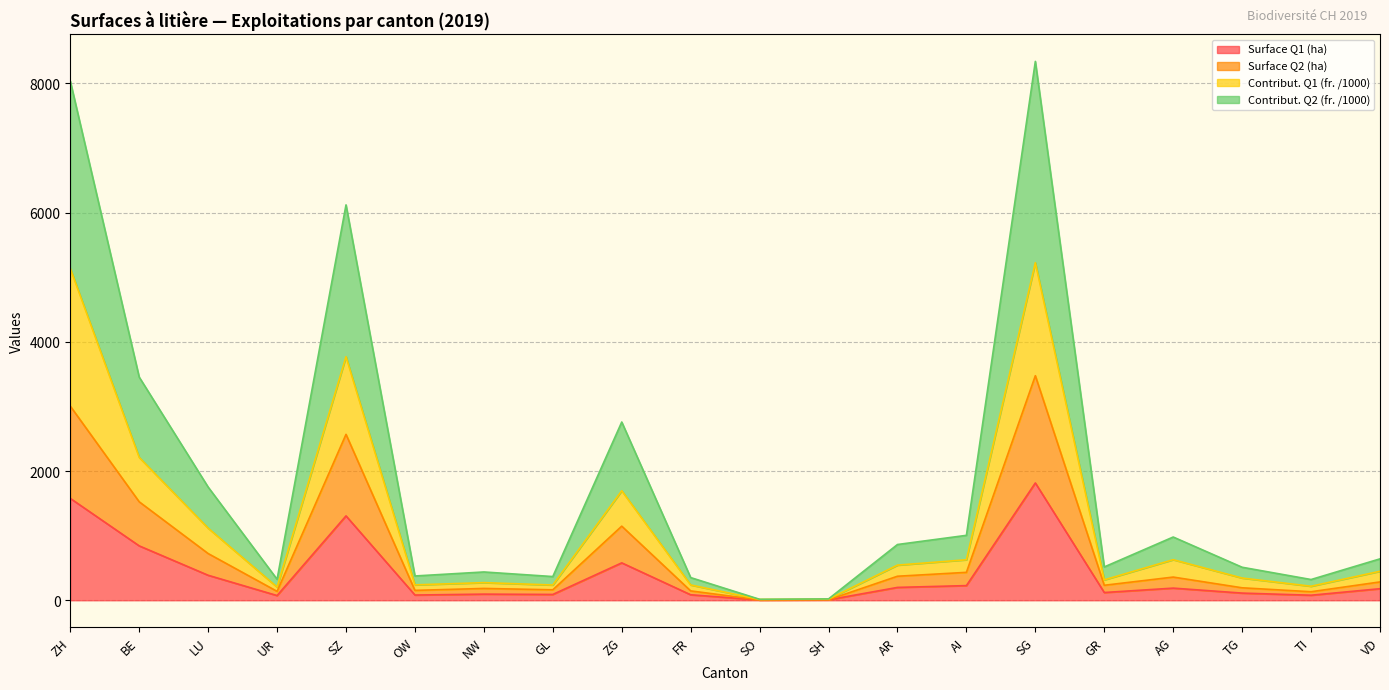

The value of Surface Q1 (ha) at SZ is 1306. True or false?

True